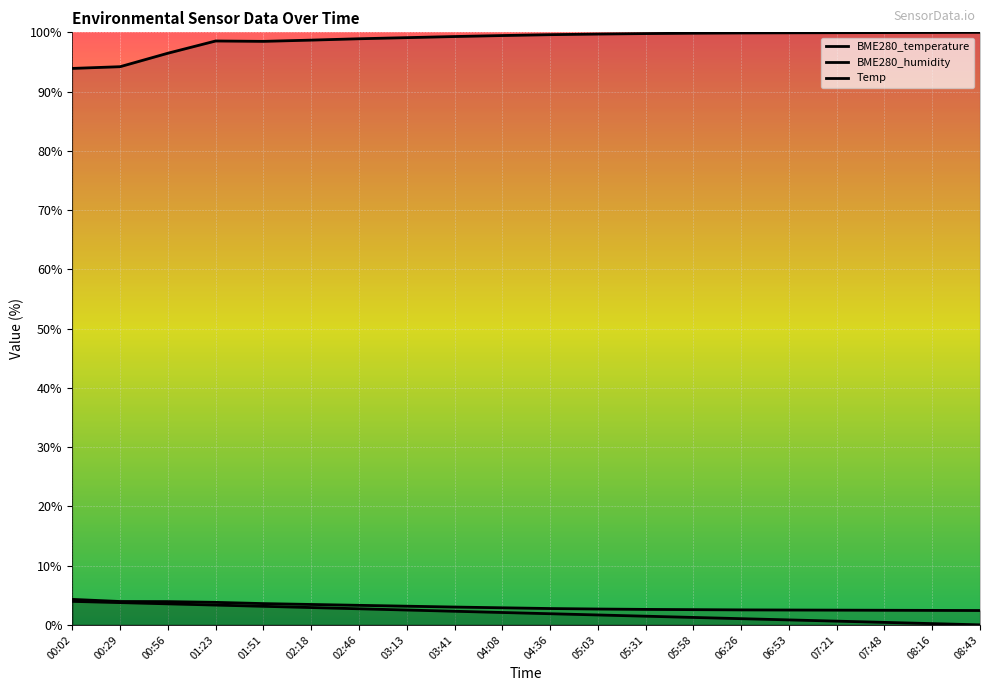

True or false: BME280_humidity has more than 0 interior local peaks.

True